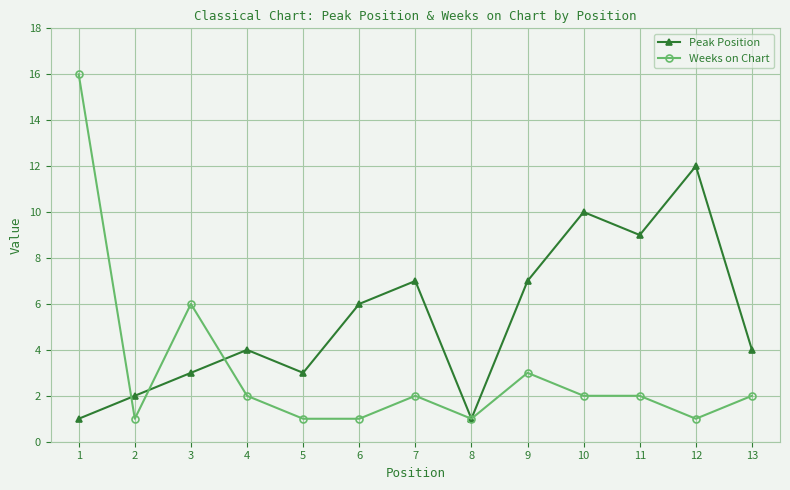

How many series are shown in this chart?

2